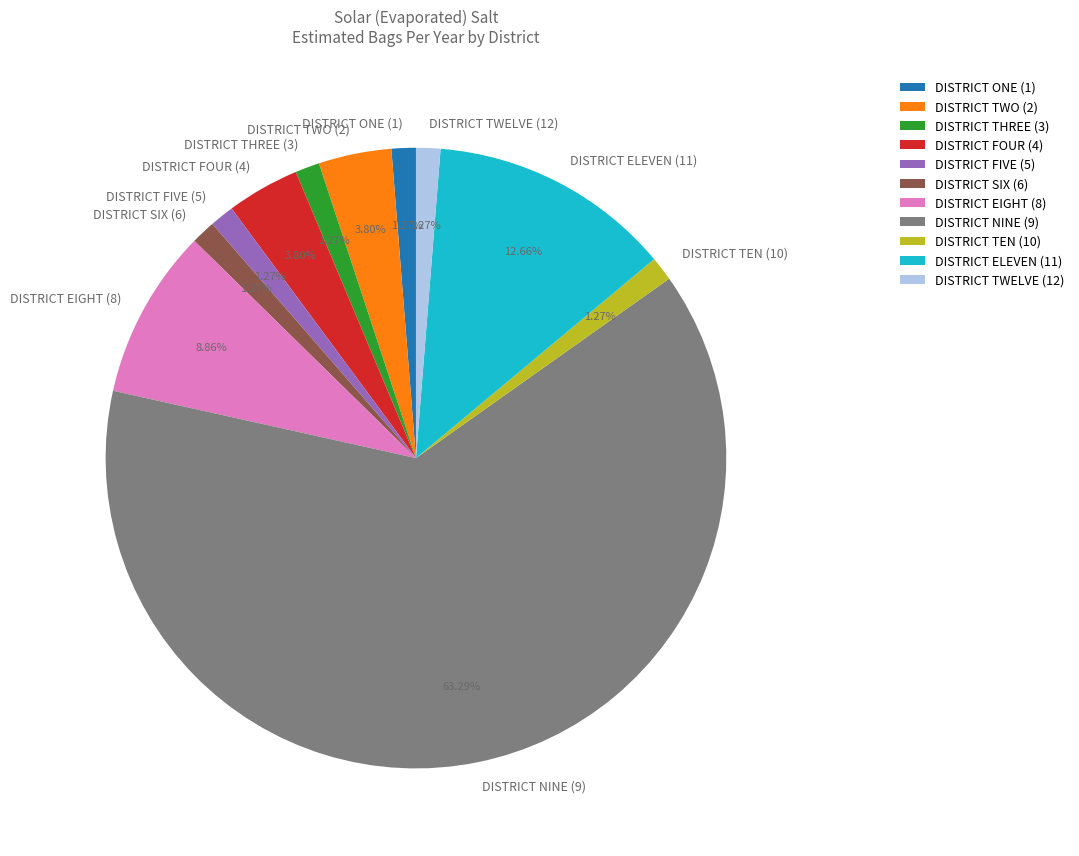

To the nearest percent, what is the difference between the DISTRICT EIGHT (8) and DISTRICT FOUR (4) slice percentages?

5%